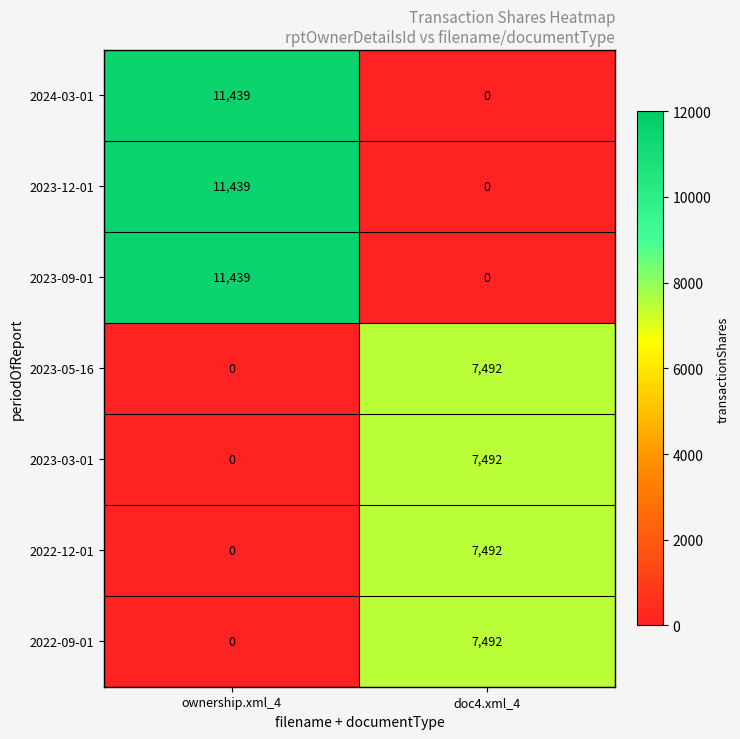

What is the difference between the highest and lowest values at ownership.xml_4?

11439